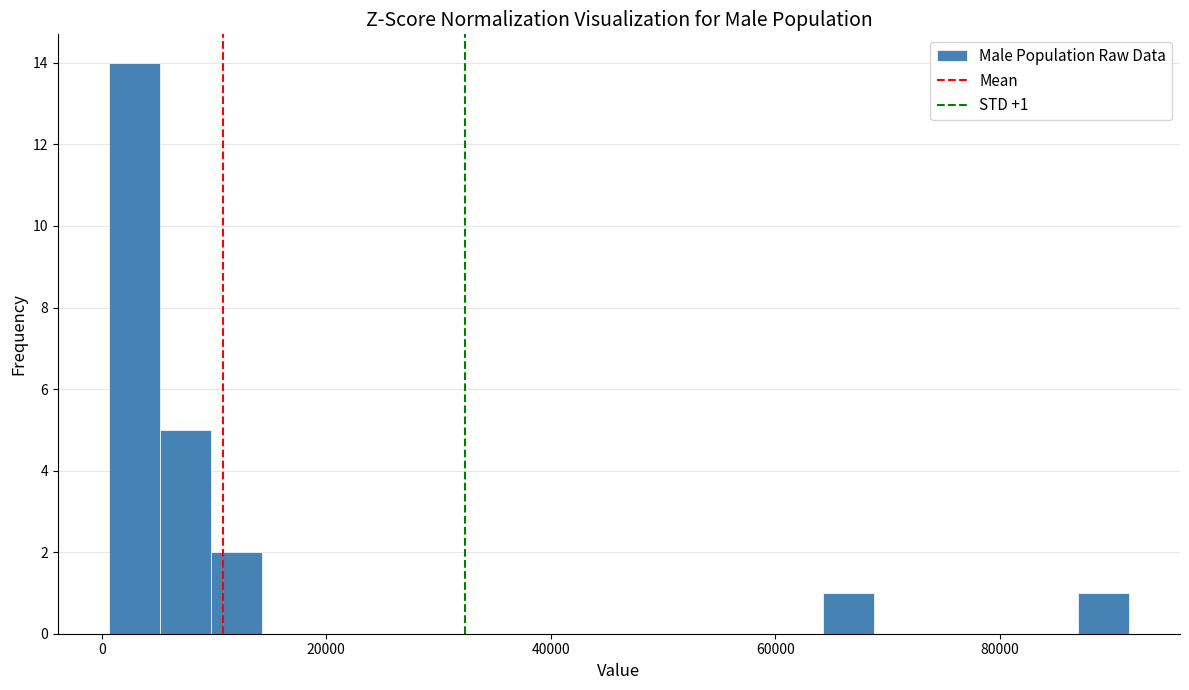

Read against the x-axis, roughly where is the centre of the tallest bar?

2000